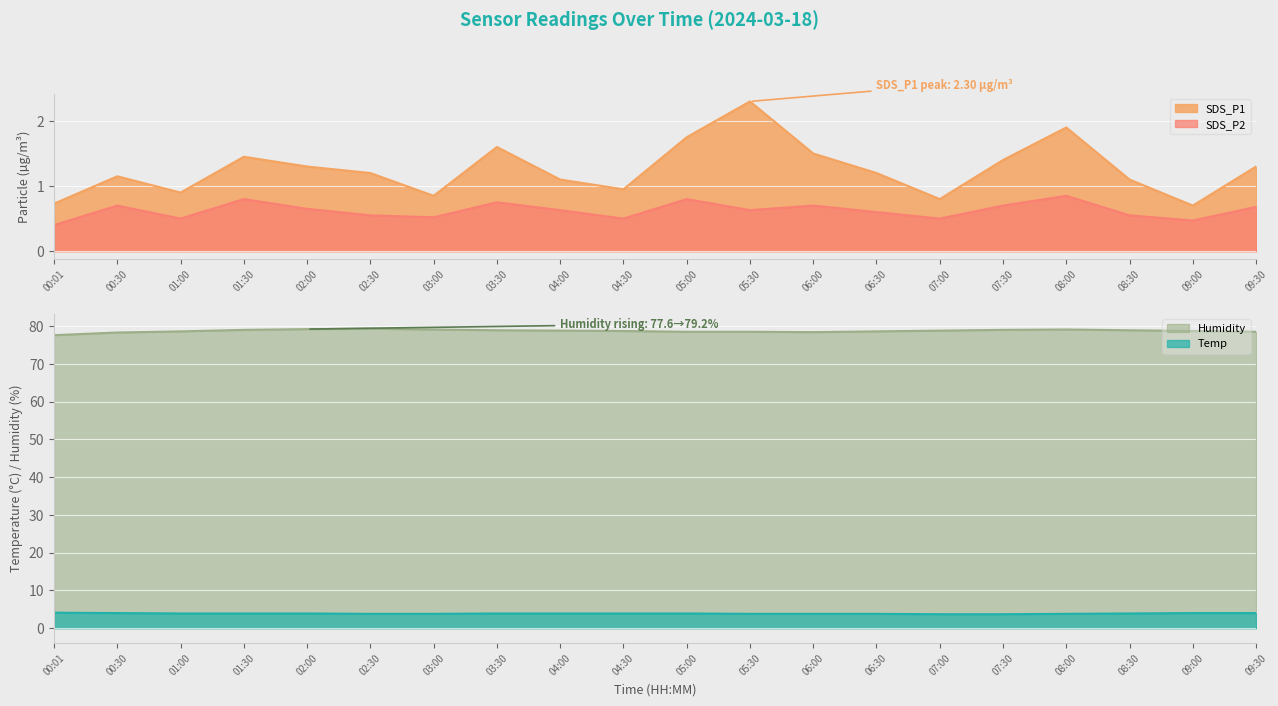

Which category has the highest value across all series?

02:30